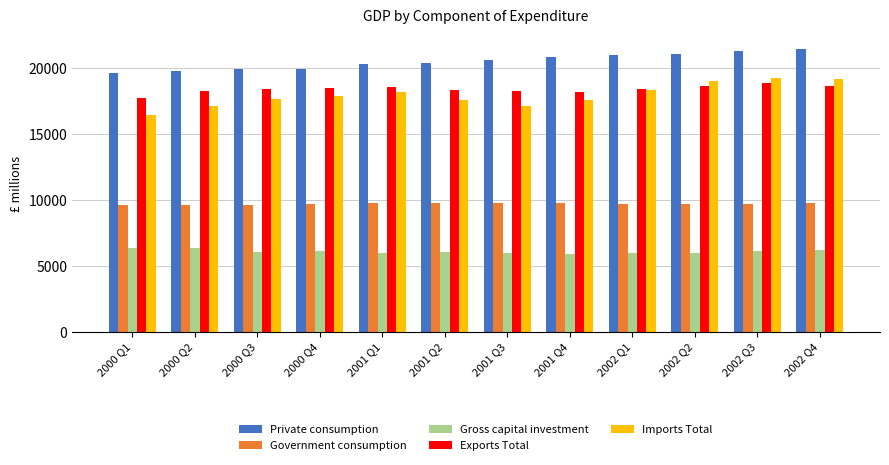

Which series has the largest range (max minus min)?

Imports Total